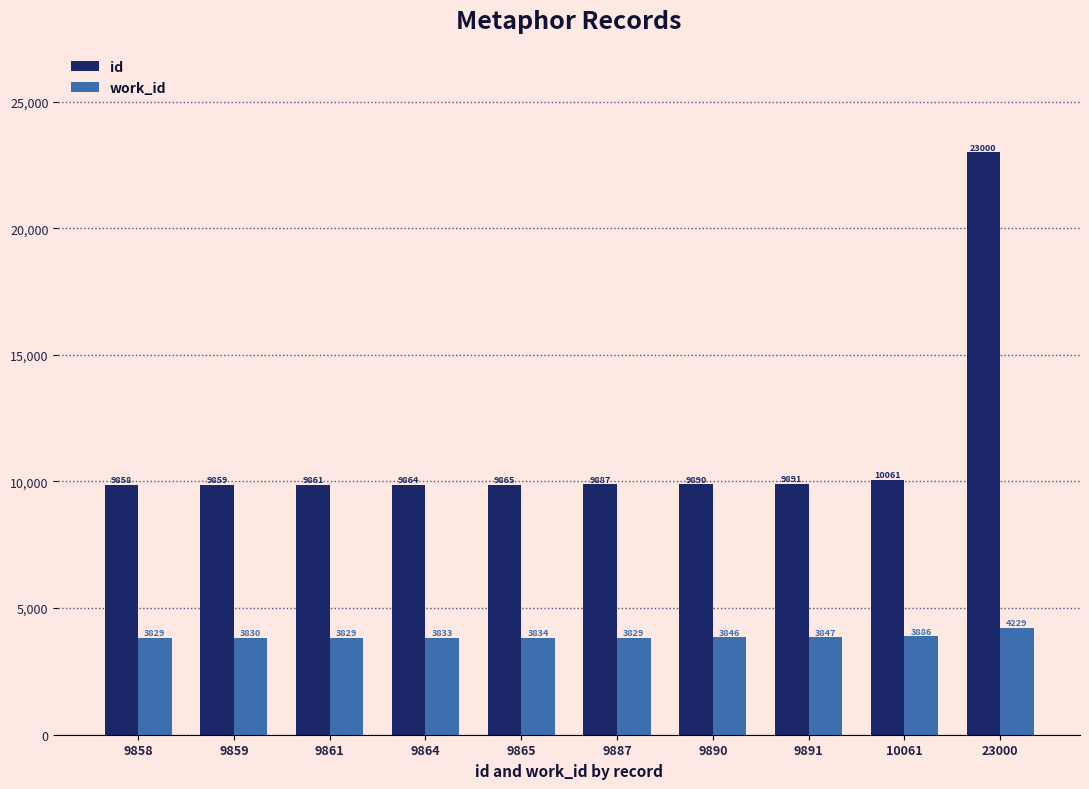

At which category does the chart reach its peak across all series?

23000